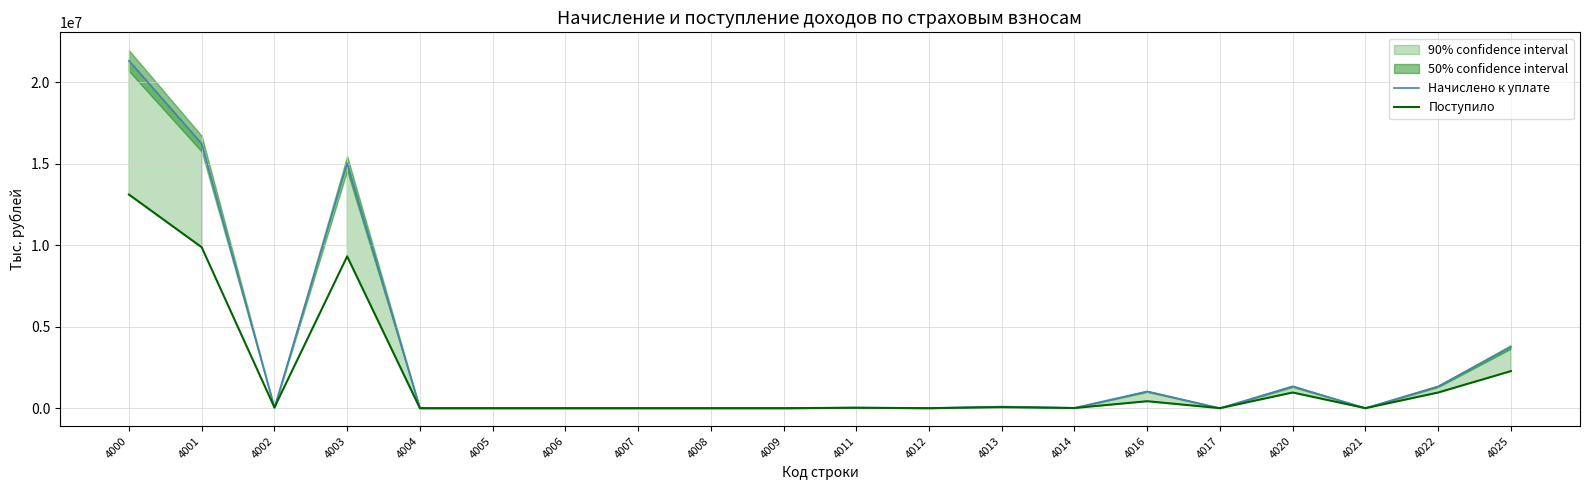

Does the chart have visible grid lines?

Yes